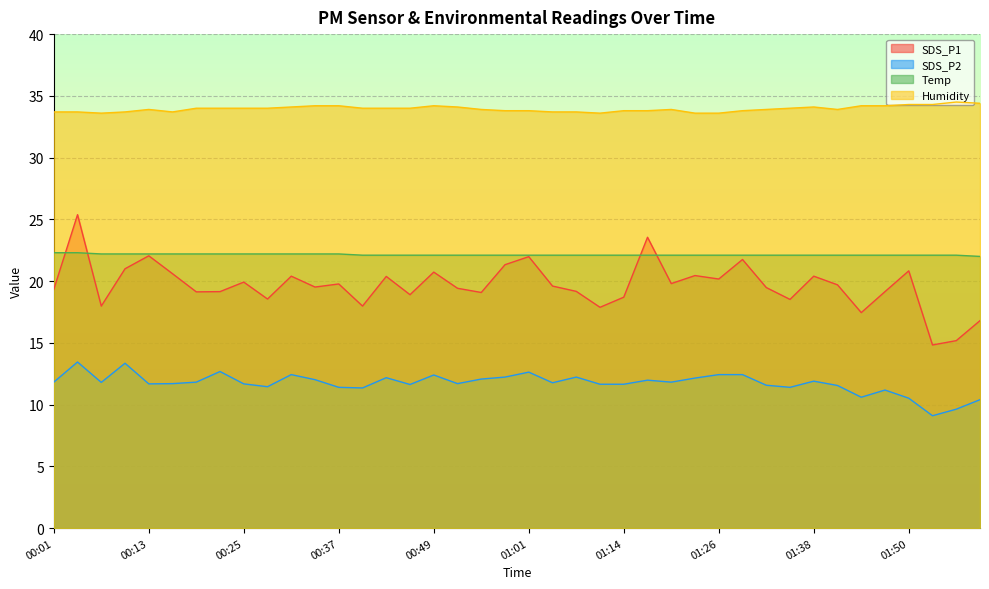

At which category is the sum across all series the highest?

00:04